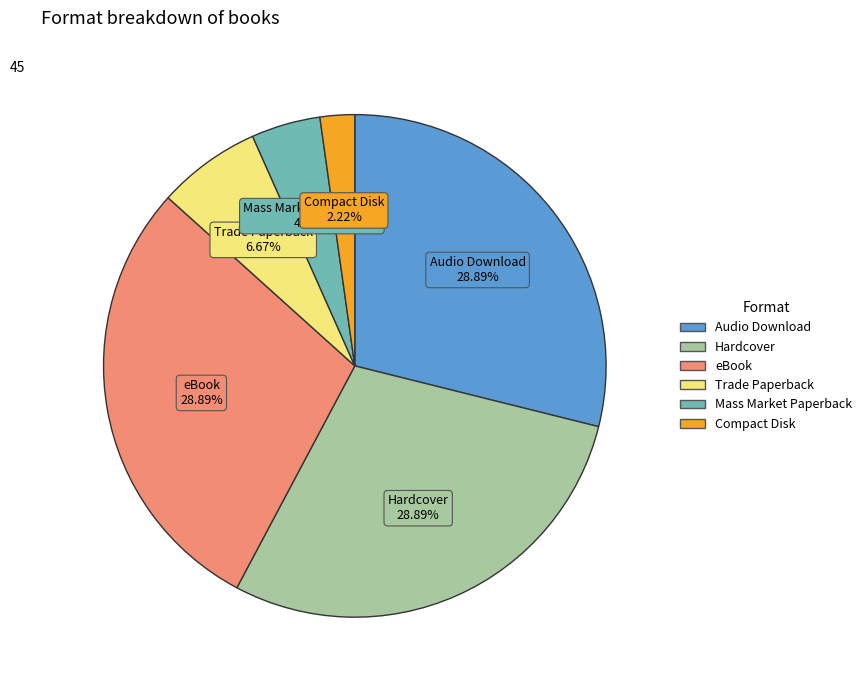

Is there a majority slice in this chart?

No